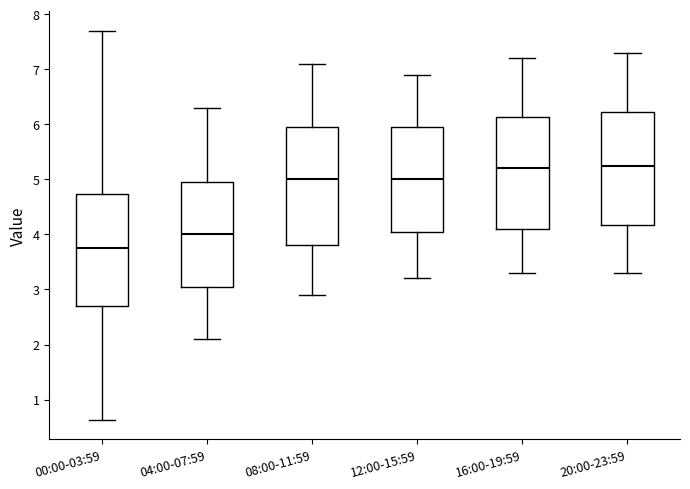

Reading left to right, read every box against the y-axis: the position of its median line, the range the box covers, and the ends of its whiskers. The values are not printed on the chart, so give them approximately, as read against the axis.

00:00-03:59: median 3.8, box 2.7 to 4.7, whiskers 0.6 to 7.7
04:00-07:59: median 4.0, box 3.1 to 5.0, whiskers 2.1 to 6.3
08:00-11:59: median 5.0, box 3.8 to 6.0, whiskers 2.9 to 7.1
12:00-15:59: median 5.0, box 4.1 to 6.0, whiskers 3.2 to 6.9
16:00-19:59: median 5.2, box 4.1 to 6.1, whiskers 3.3 to 7.2
20:00-23:59: median 5.3, box 4.2 to 6.2, whiskers 3.3 to 7.3